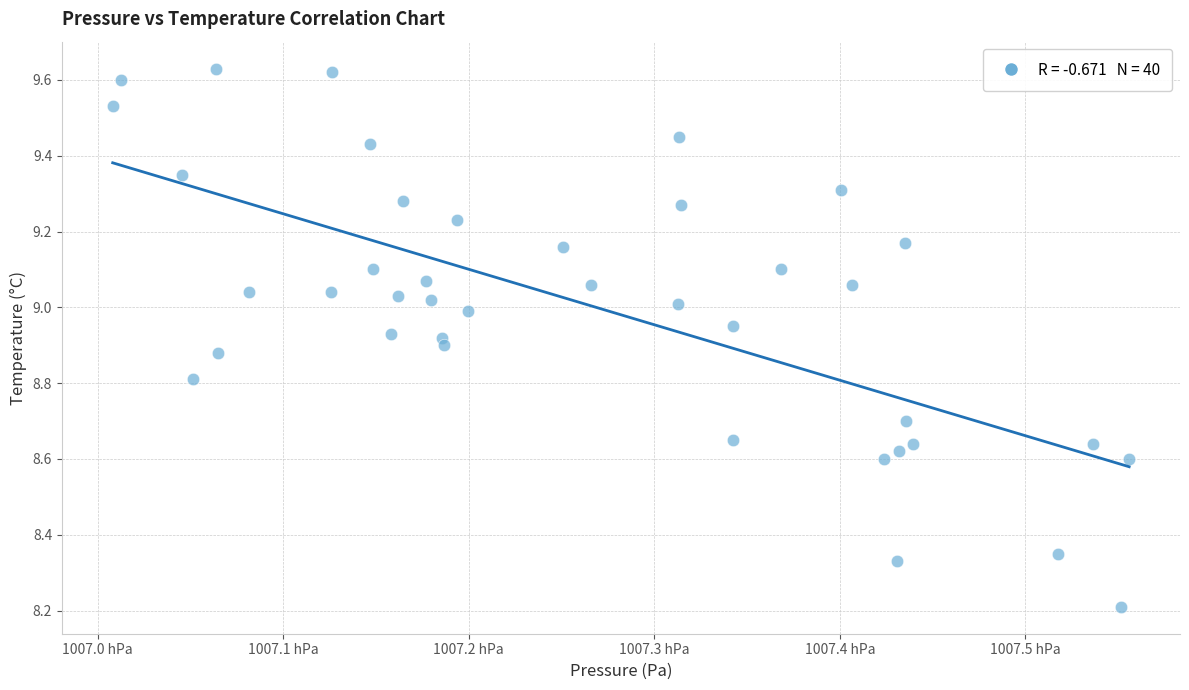

What Y value in the scatter plot is closest to 8?

8.2